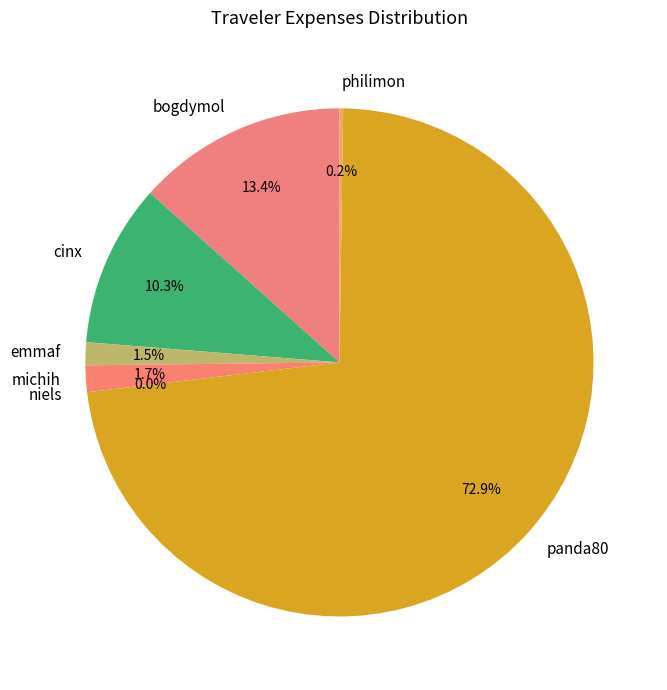

Does bogdymol account for over 50% of the chart?

No